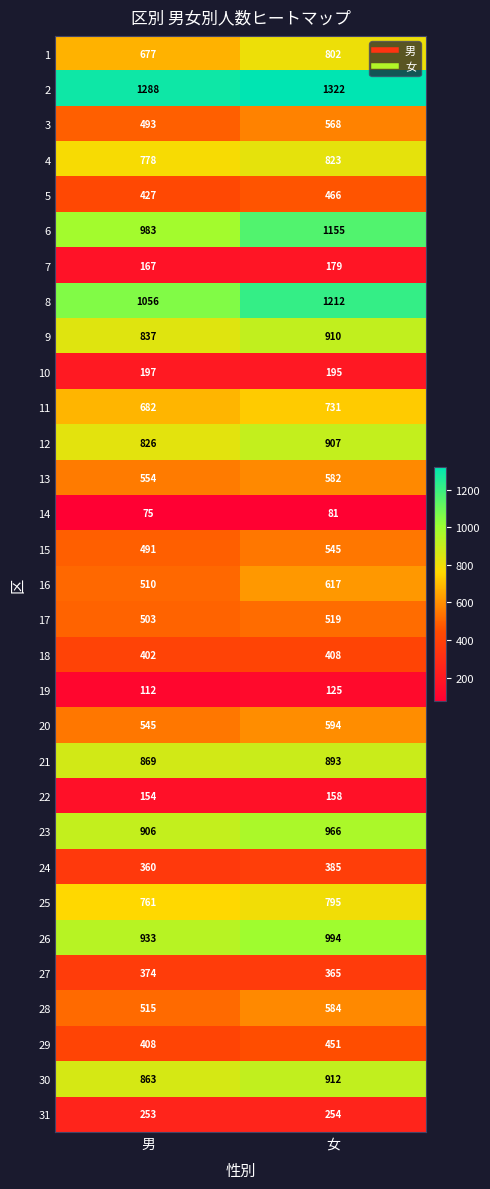

Which series has the widest spread of values?

6